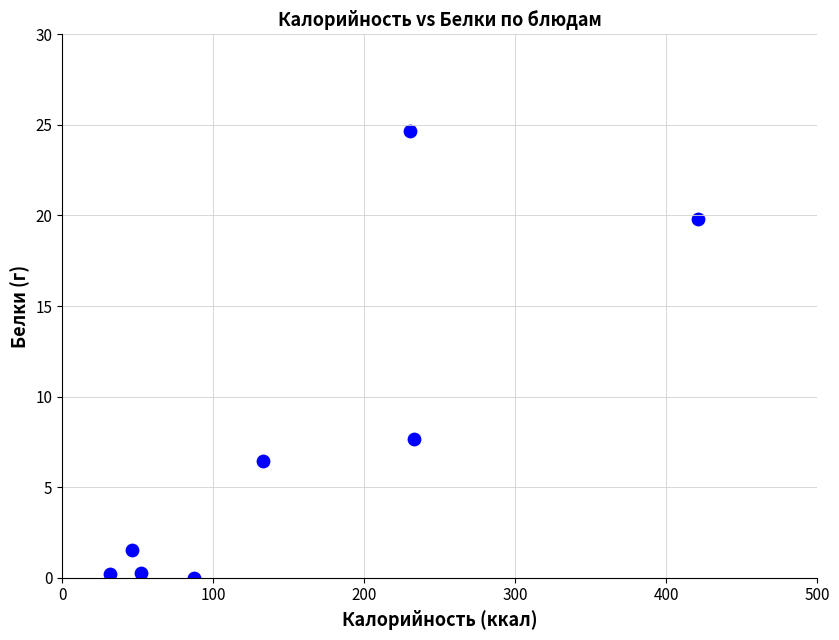

What Y value in the scatter plot is closest to 12?

7.7